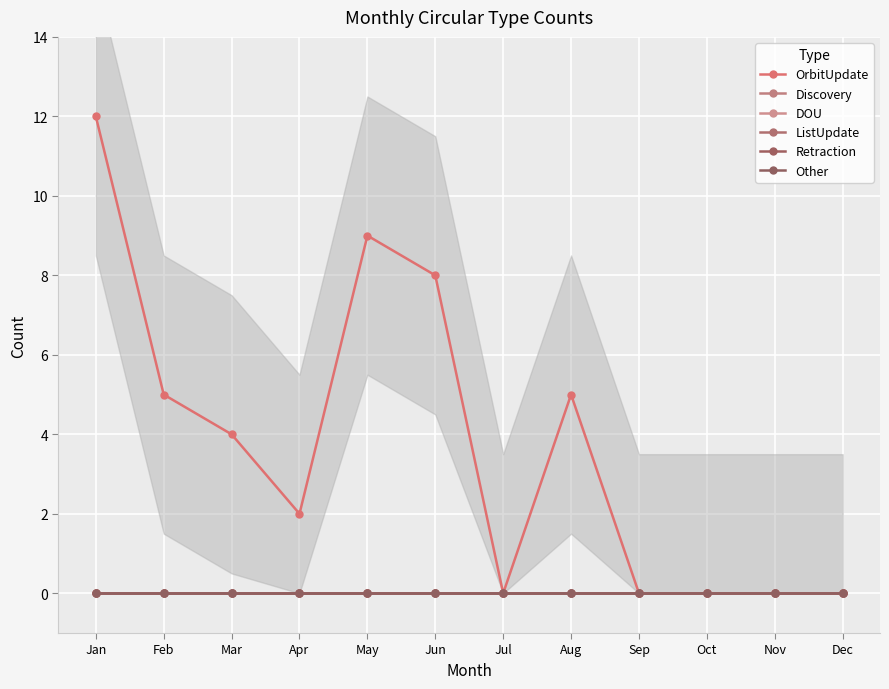

List the labels in order of DOU value, largest first.

Jan, Feb, Mar, Apr, May, Jun, Jul, Aug, Sep, Oct, Nov, Dec